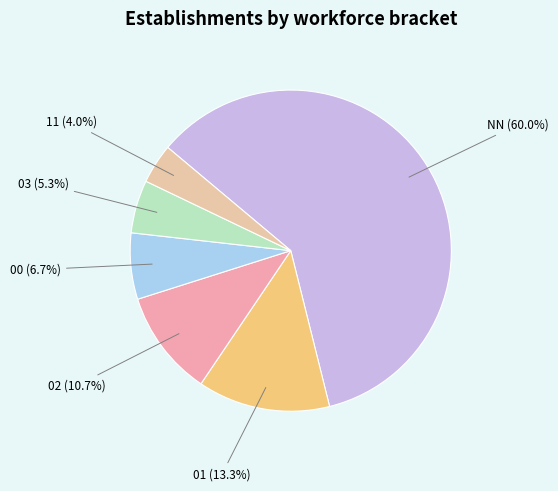

How many slices are in this pie chart?

6